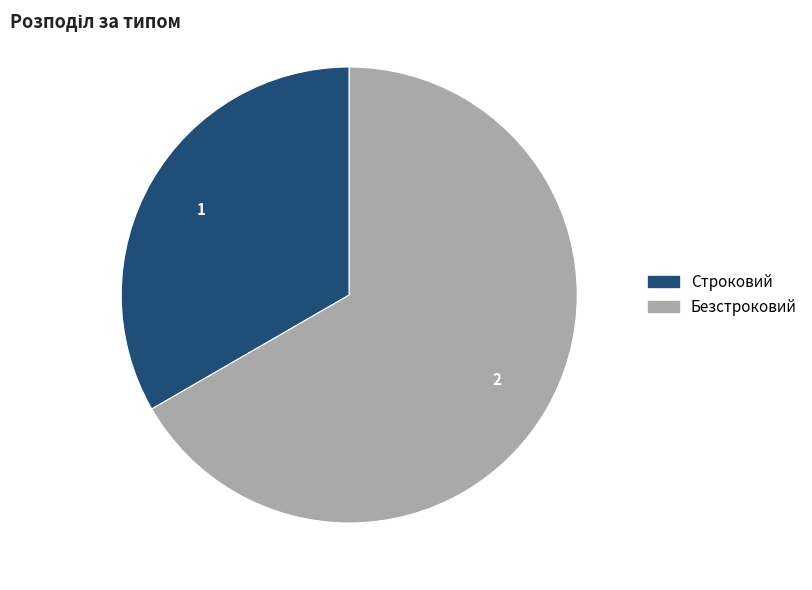

Count the number of slices in the pie.

2